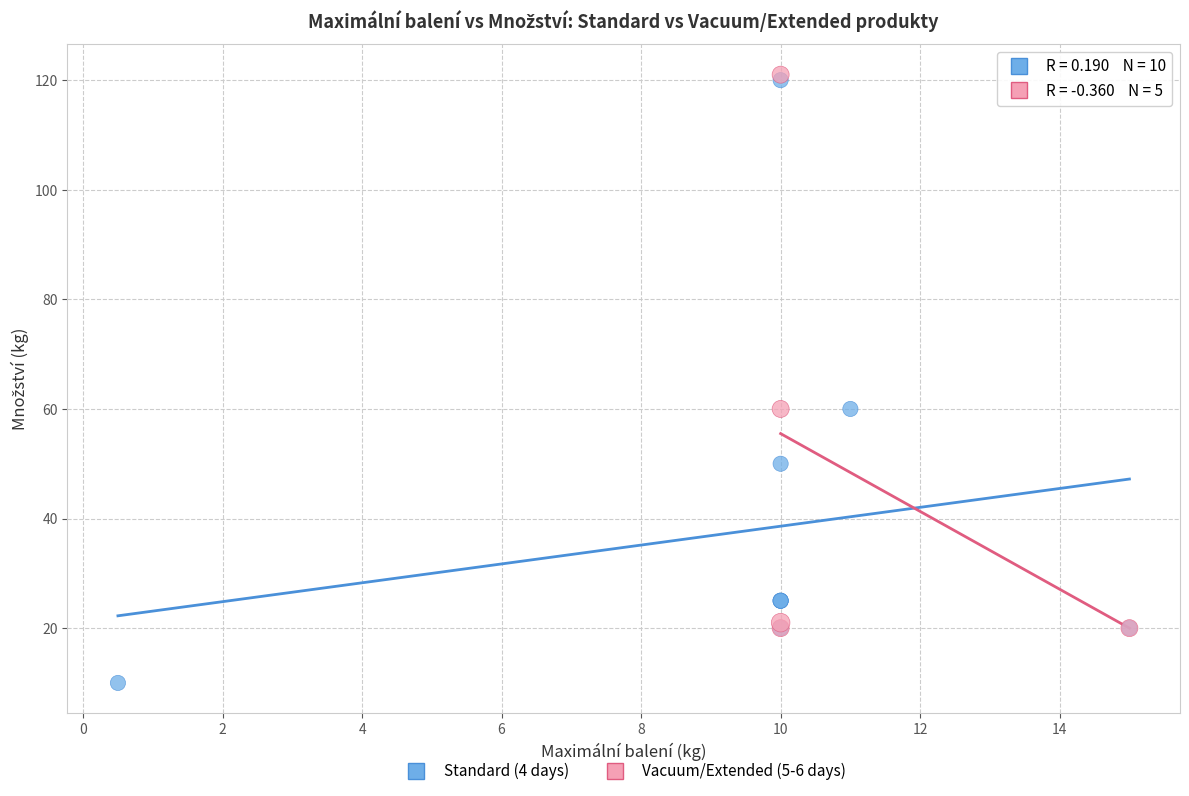

Which series contains the highest Y value?

Vacuum/Extended (5-6 days)